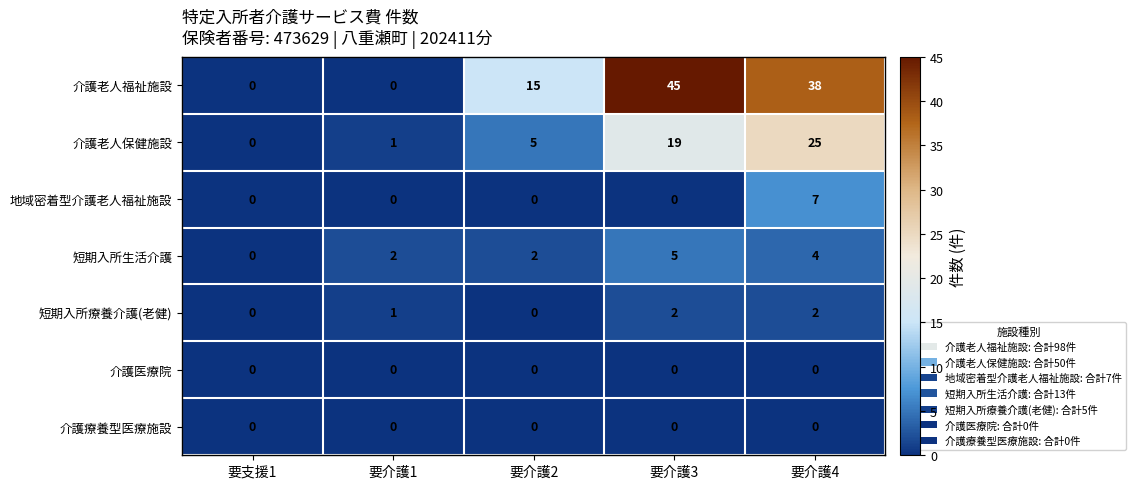

Which series has the widest spread of values?

介護老人福祉施設